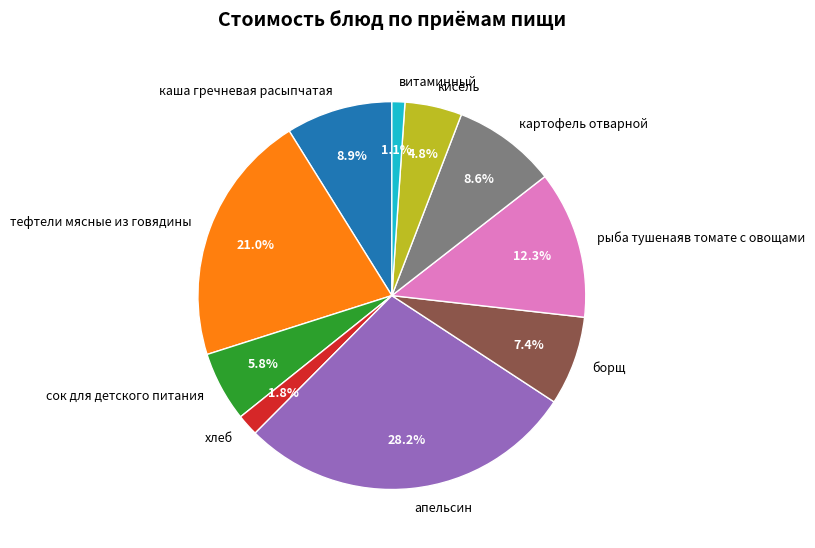

To the nearest percent, what portion does витаминный represent?

1%